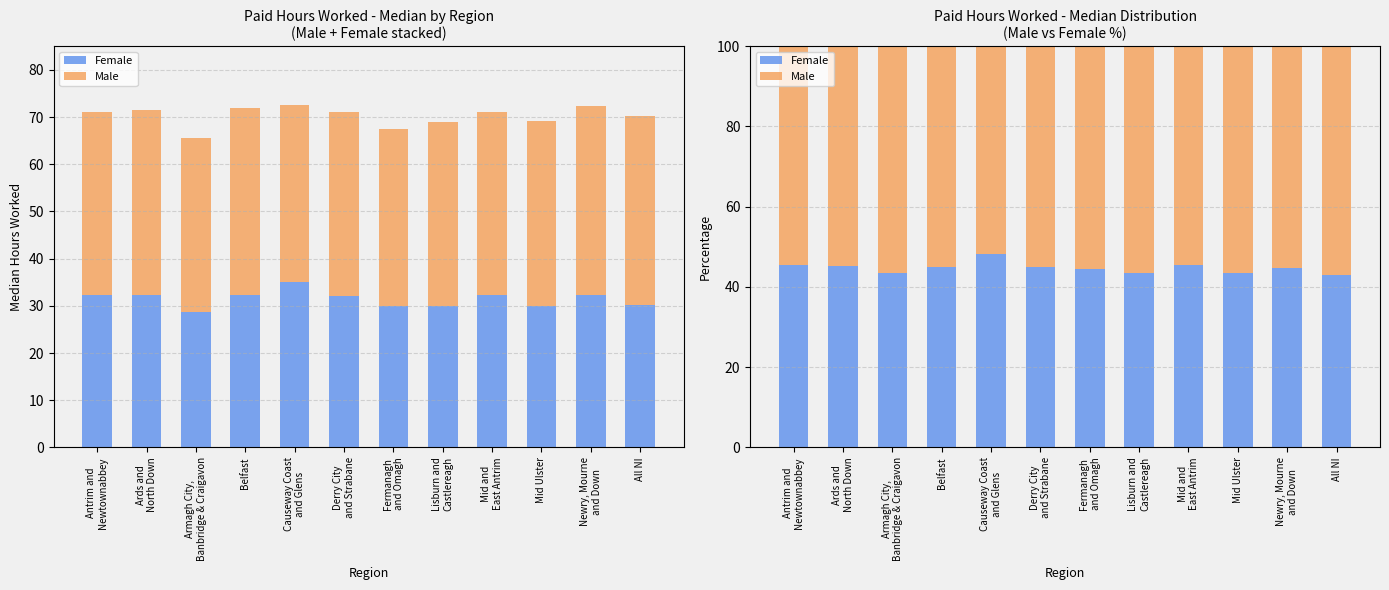

True or false: Male has a value of 55.6 at Fermanagh
and Omagh.

True